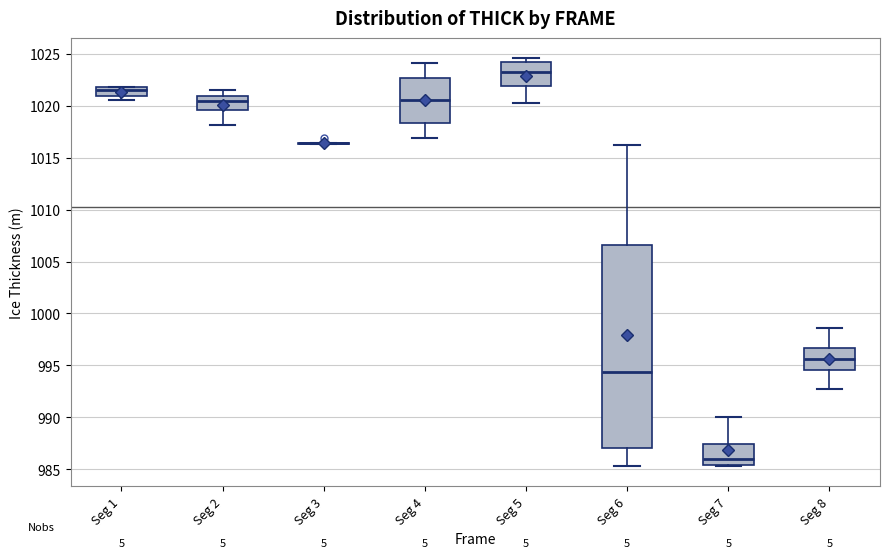

Reading left to right, read every box against the y-axis: the position of its median line, the range the box covers, and the ends of its whiskers. The values are not printed on the chart, so give them approximately, as read against the axis.

Seg 1: median 1021.5, box 1021.0 to 1022.0, whiskers 1020.5 to 1022.0
Seg 2: median 1020.5, box 1019.5 to 1021.0, whiskers 1018.0 to 1021.5
Seg 3: box collapsed to a line at 1016.5, whiskers 1016.5 to 1016.5
Seg 4: median 1020.5, box 1018.5 to 1022.5, whiskers 1017.0 to 1024.0
Seg 5: median 1023.5, box 1022.0 to 1024.0, whiskers 1020.5 to 1024.5
Seg 6: median 994.5, box 987.0 to 1006.5, whiskers 985.5 to 1016.0
Seg 7: median 986.0, box 985.5 to 987.5, whiskers 985.5 to 990.0
Seg 8: median 995.5, box 994.5 to 996.5, whiskers 992.5 to 998.5